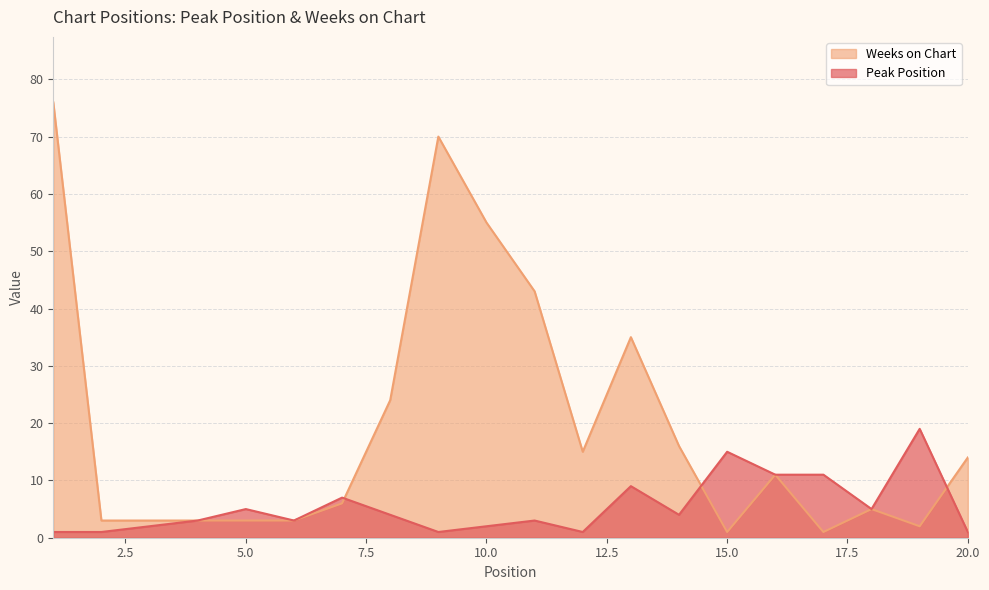

Which series changed the most between 6 and 16?

Peak Position